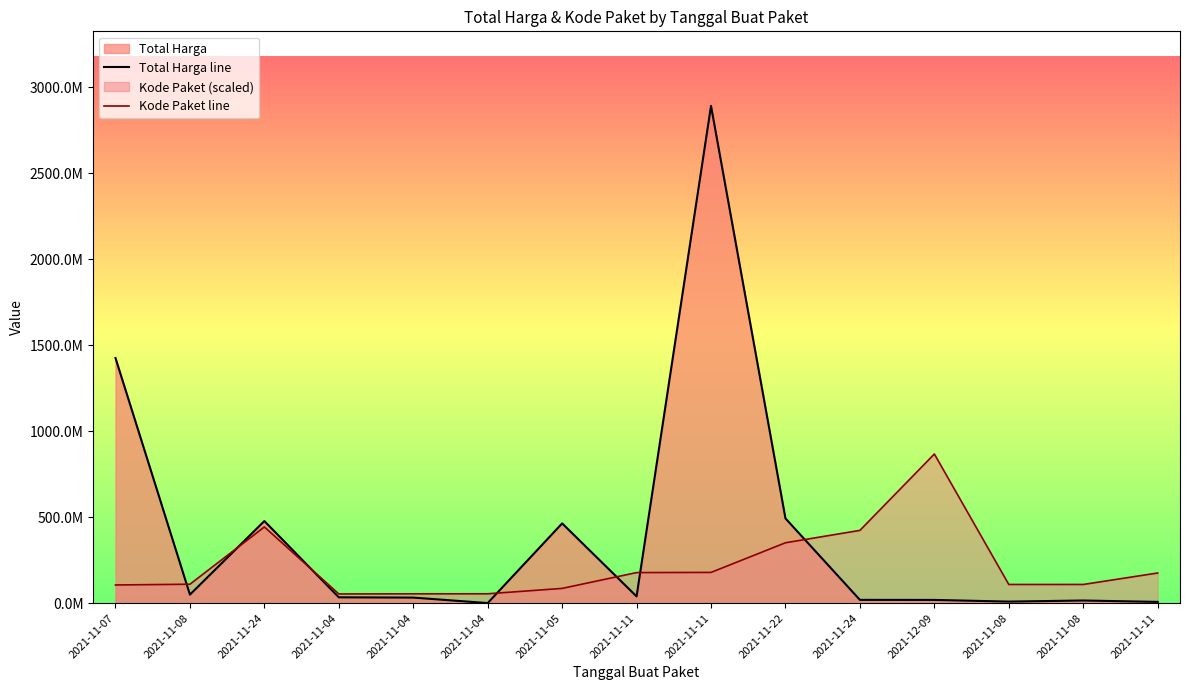

What is the sum of all Total Harga line values?

5978951315.0